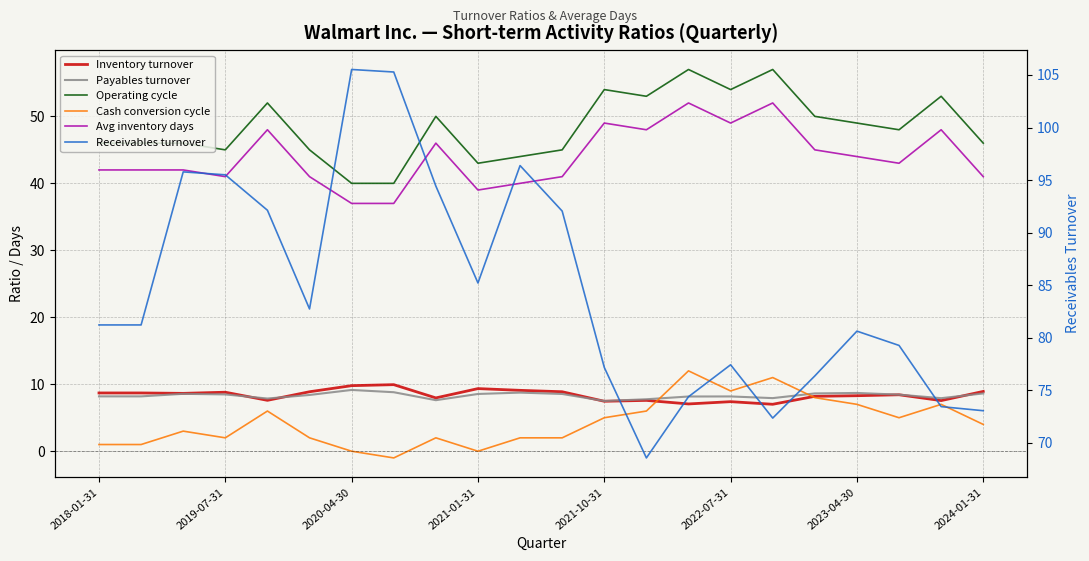

How many lines are shown in the chart?

6